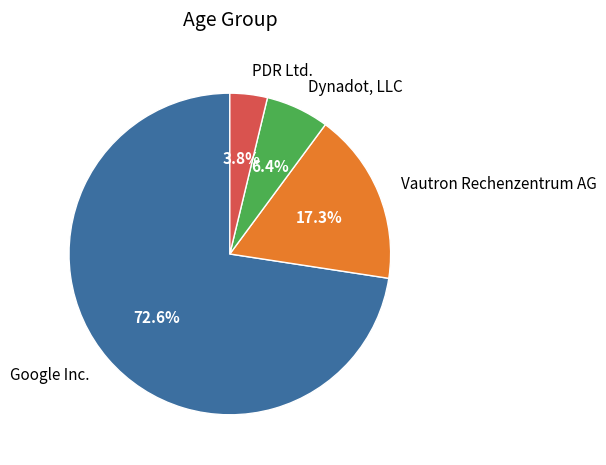

How many slices are in this pie chart?

4